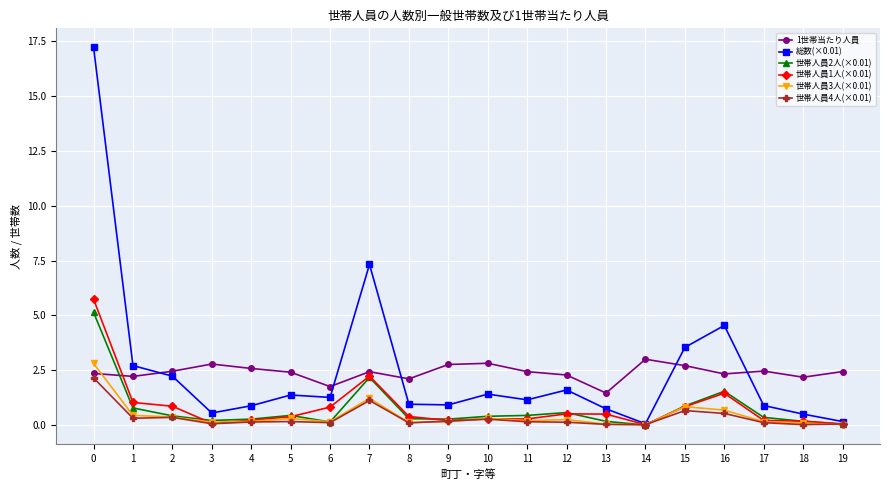

True or false: 世帯人員4人(×0.01) has more than 2 points higher than both neighbors.

True